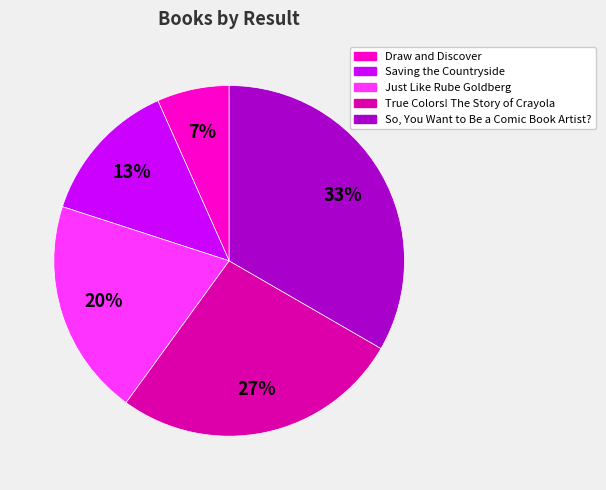

How many segments does this pie chart have?

5